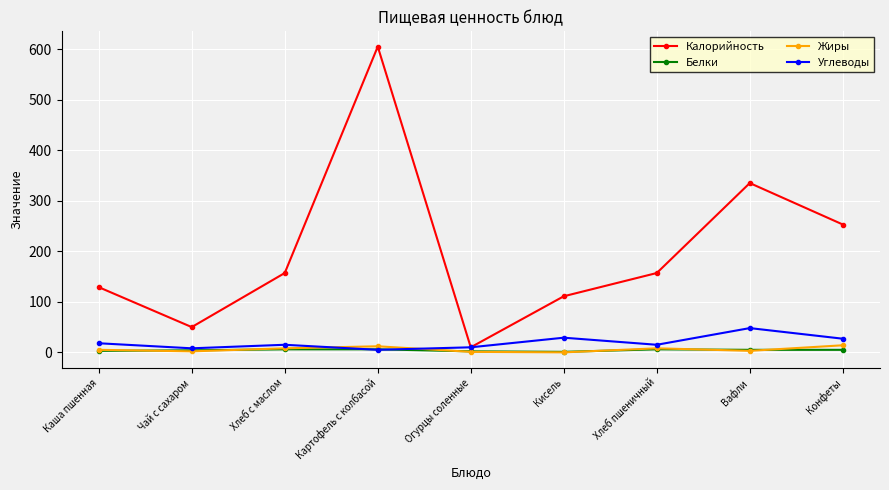

The Калорийность series shows 50 at Чай с сахаром. True or false?

True